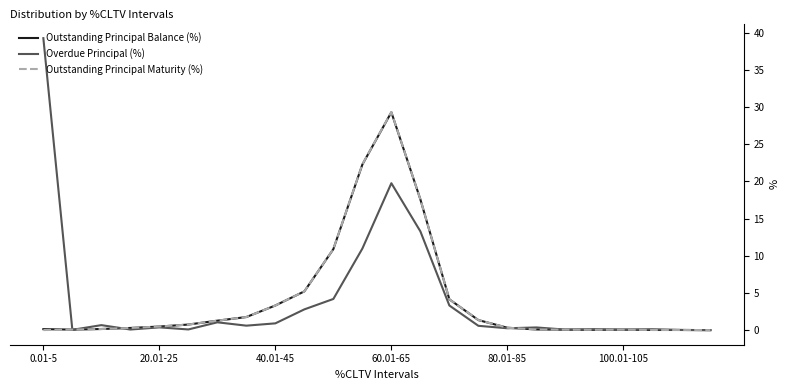

What is the maximum value for Outstanding Principal Maturity (%)?

29.3